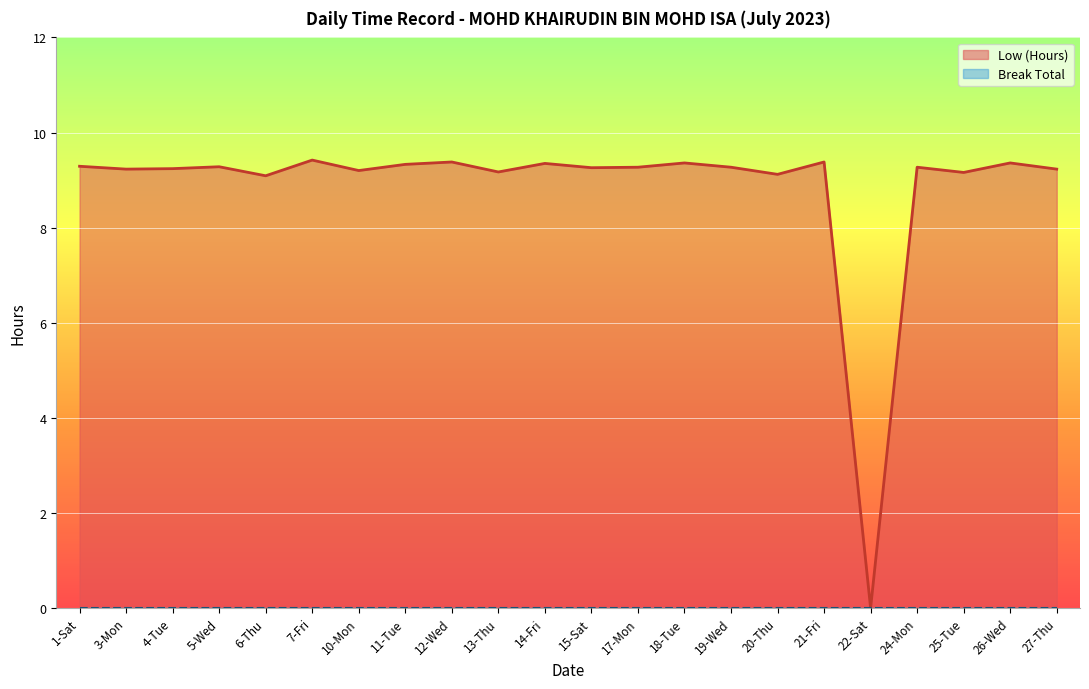

Where is the first local maximum?

5-Wed